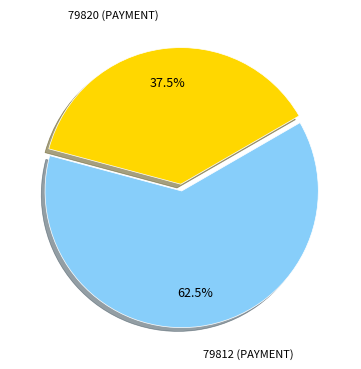

Is there any slice that represents more than half of the pie?

Yes